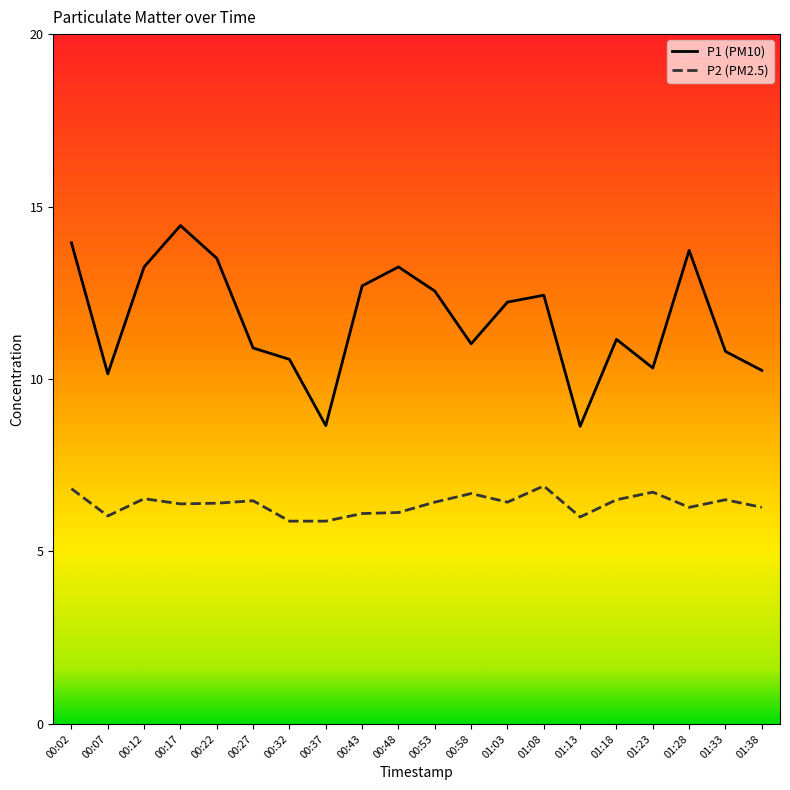

Rank the series by their maximum value, from highest to lowest.

P1 (PM10), P2 (PM2.5)